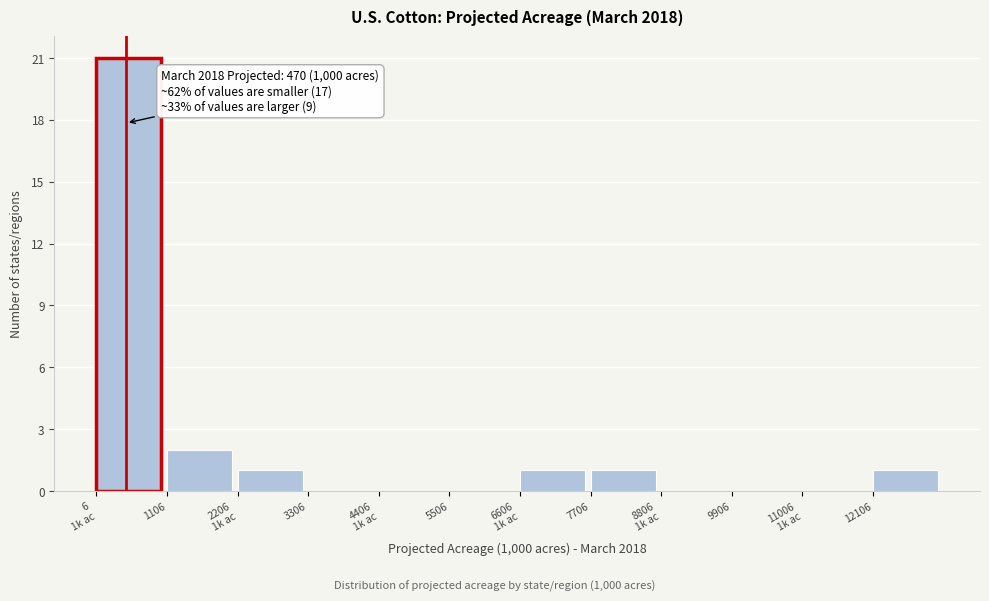

What is the maximum value shown in the chart?

21